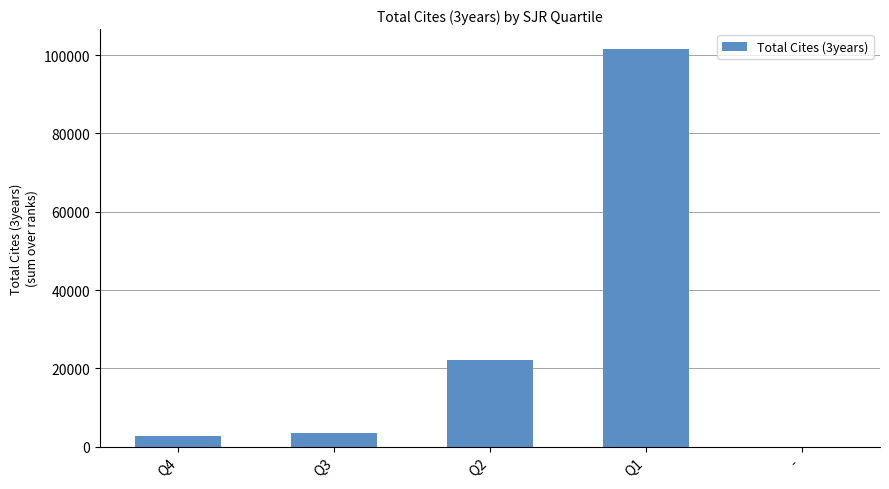

What is the maximum value shown in the chart?

101573